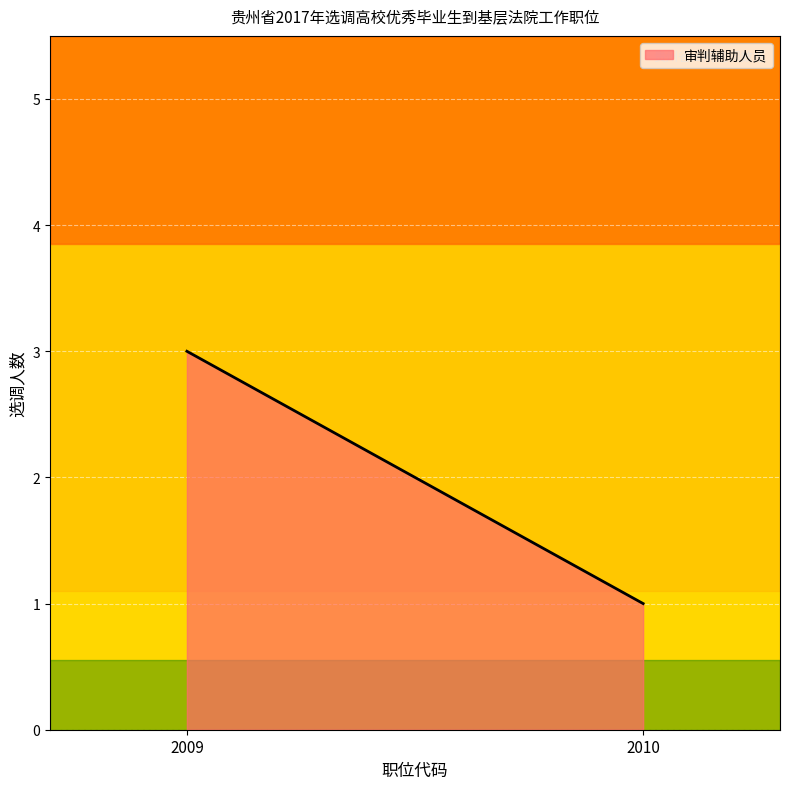

Between 2010 and 2009, which is larger?

2009